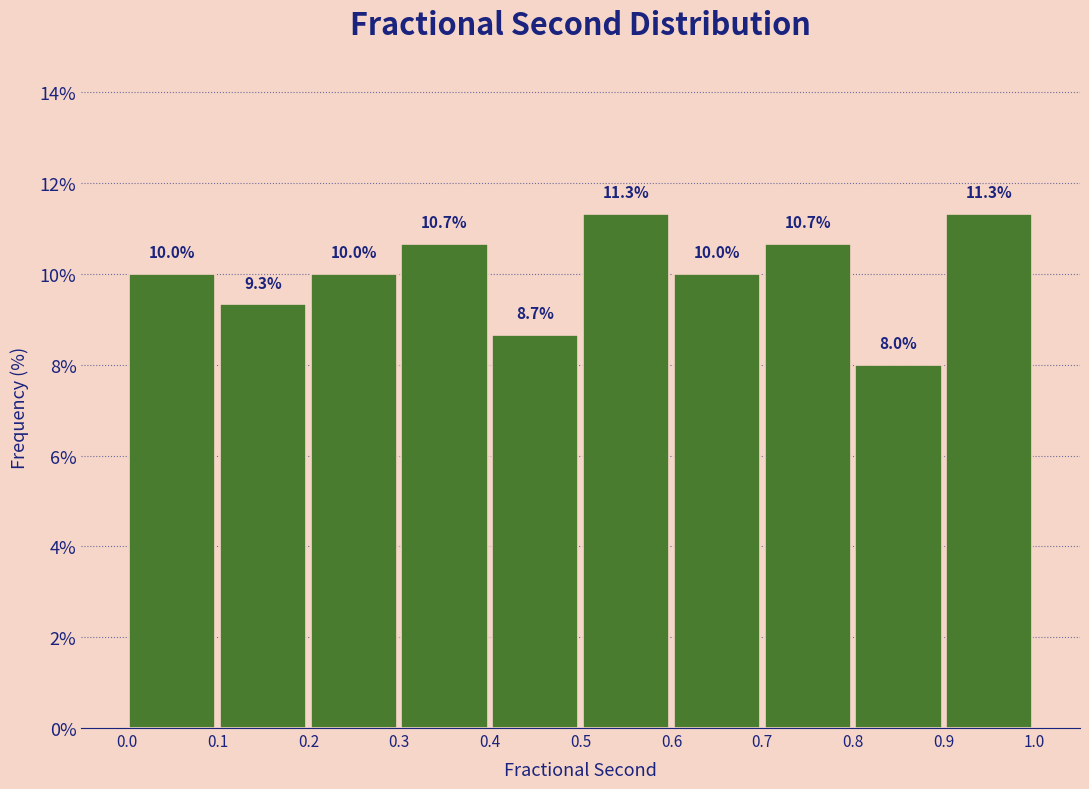

Reading left to right, transcribe this chart: for each bar, give the range it covers on the x-axis and its height.

0.0 to 0.1: 10.0
0.1 to 0.2: 9.3
0.2 to 0.3: 10.0
0.3 to 0.4: 10.7
0.4 to 0.5: 8.7
0.5 to 0.6: 11.3
0.6 to 0.7: 10.0
0.7 to 0.8: 10.7
0.8 to 0.9: 8.0
0.9 to 1.0: 11.3